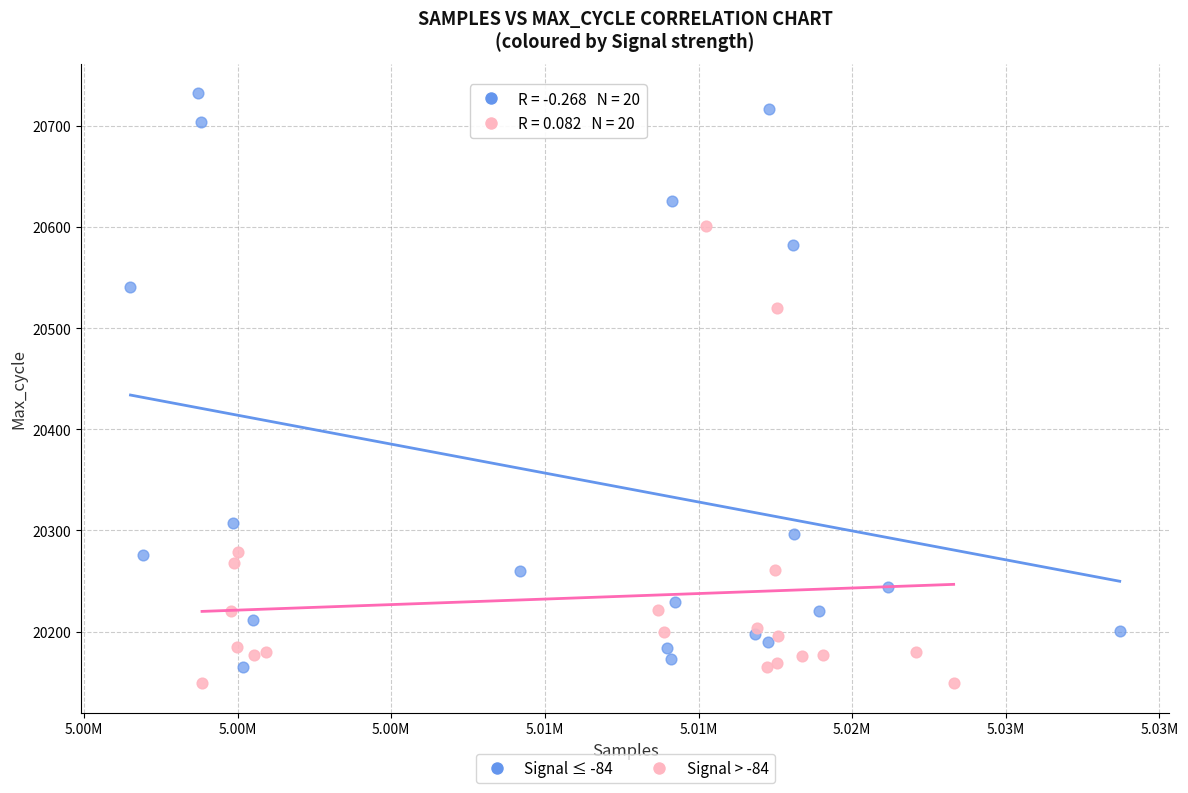

Which series has the widest spread of Y values?

Signal ≤ -84